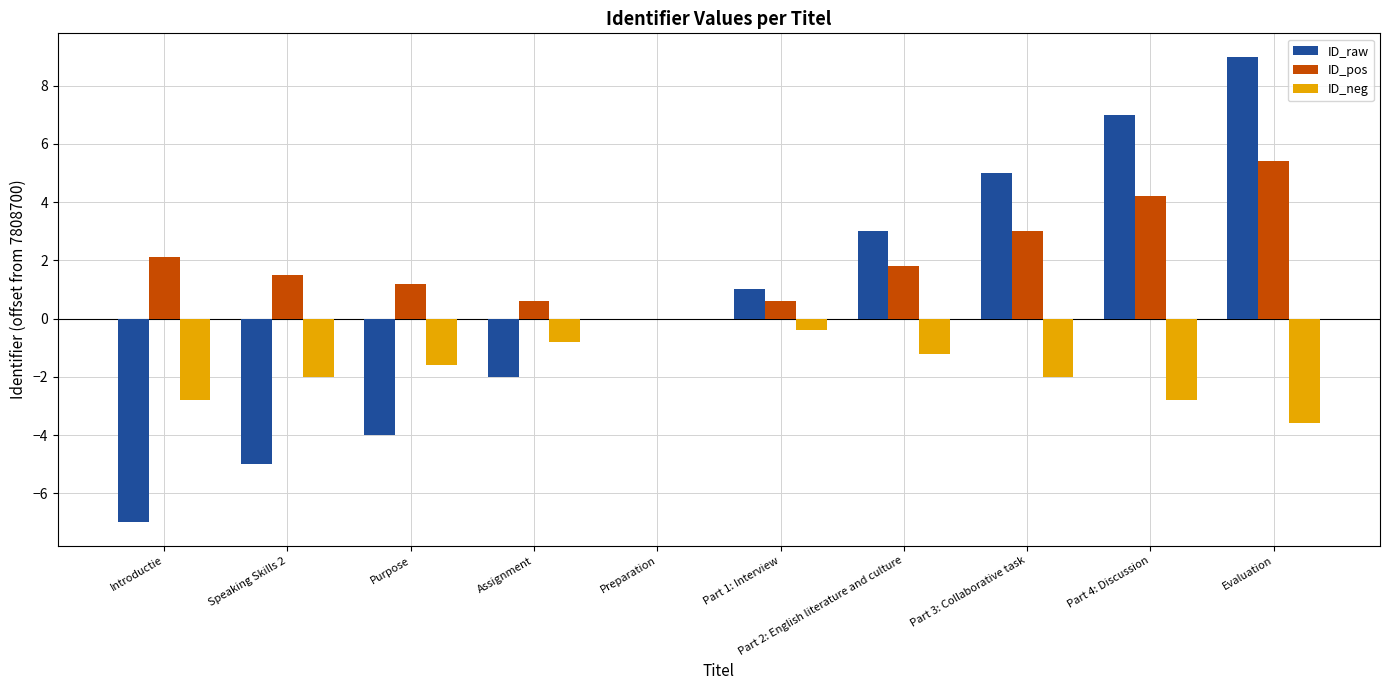

Read the ID_neg value at Introductie.

-2.8